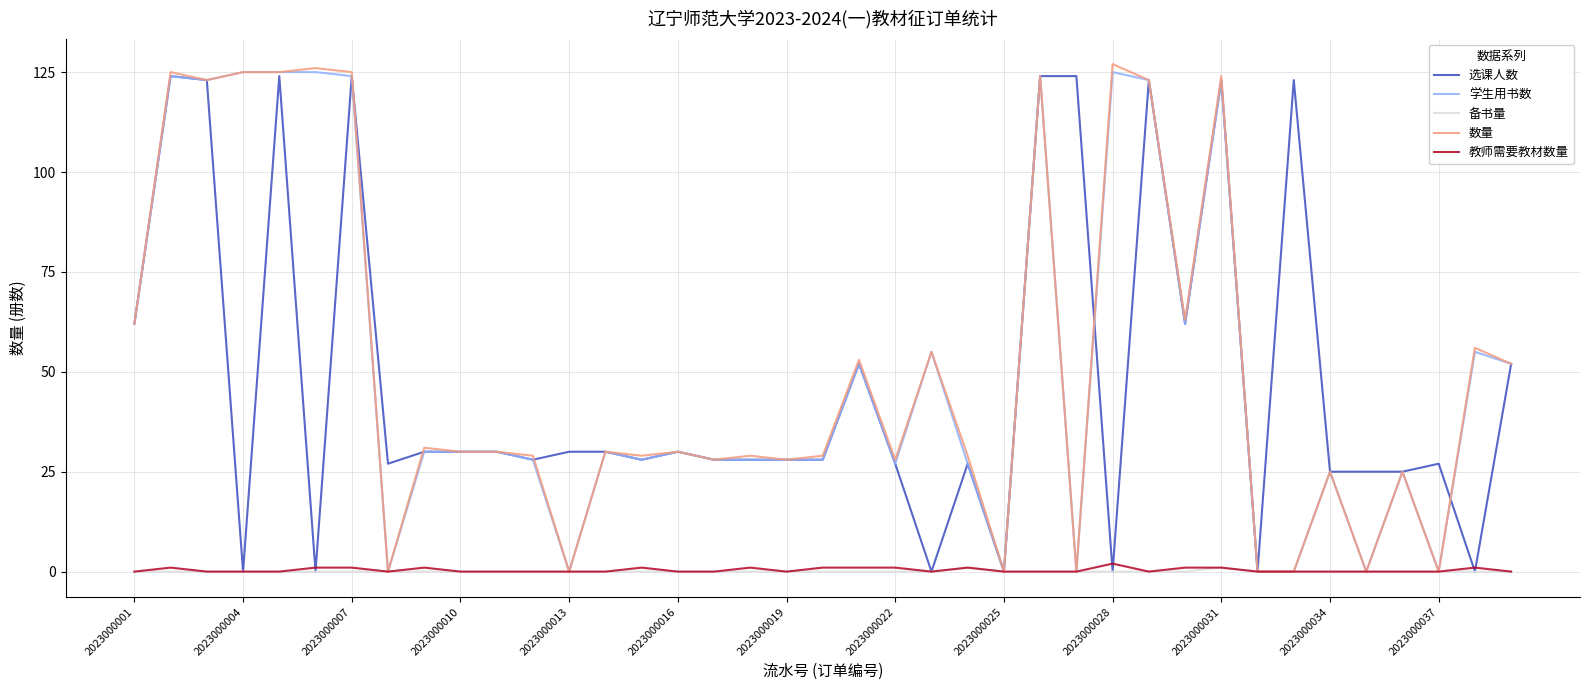

At how many categories does at least one series exceed 120?

12